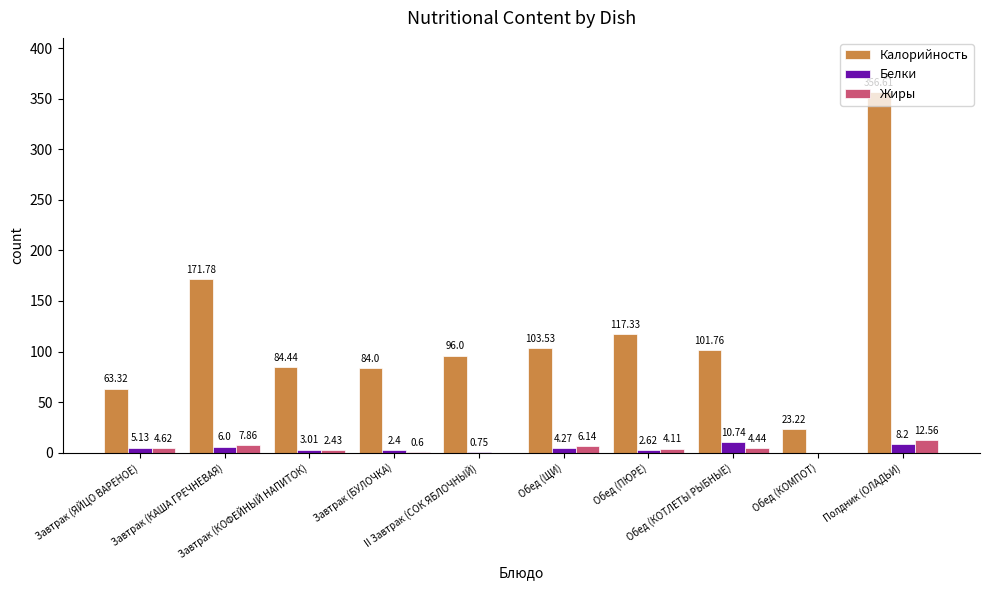

How many groups of bars are there?

10